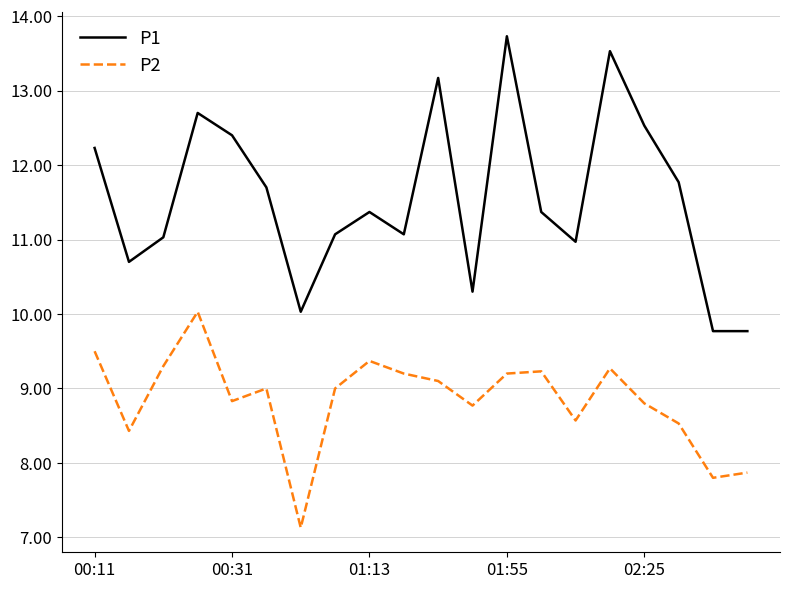

Reading right to left, list all the values displayed in this chart.

P1: 9.8	9.8	11.8	12.5	13.5	11.0	11.4	13.7	10.3	13.2	11.1	11.4	11.1	10.0	11.7	12.4	12.7	11.0	10.7	12.2
P2: 7.9	7.8	8.5	8.8	9.3	8.6	9.2	9.2	8.8	9.1	9.2	9.4	9.0	7.1	9.0	8.8	10.0	9.3	8.4	9.5